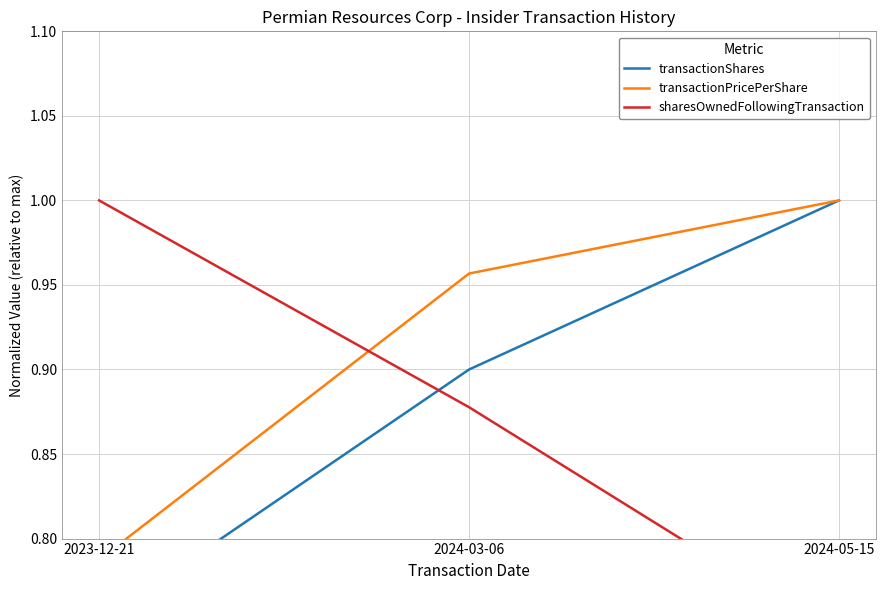

What value does the transactionPricePerShare series have at 2023-12-21?

0.8